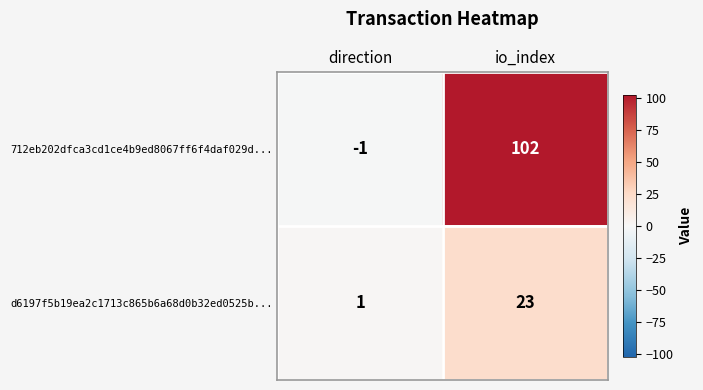

What is the difference between the highest and lowest values at direction?

2